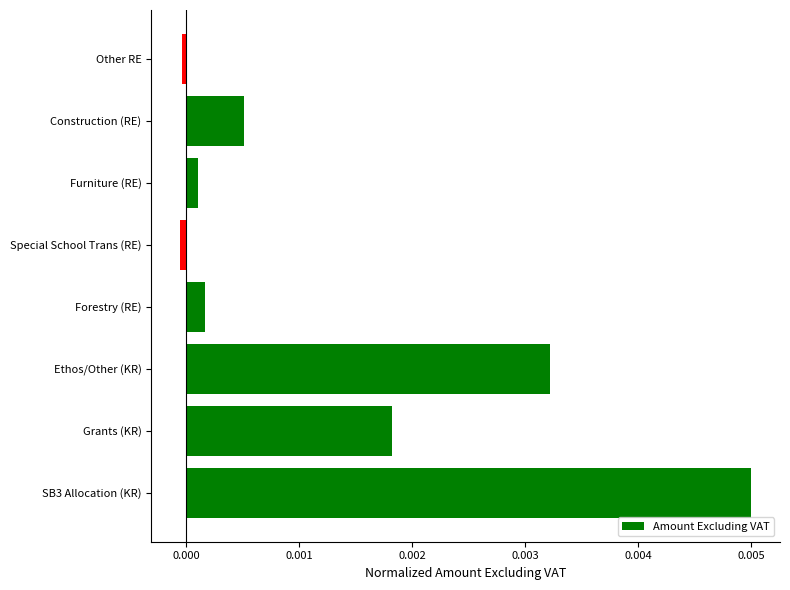

How many values are above zero?

6